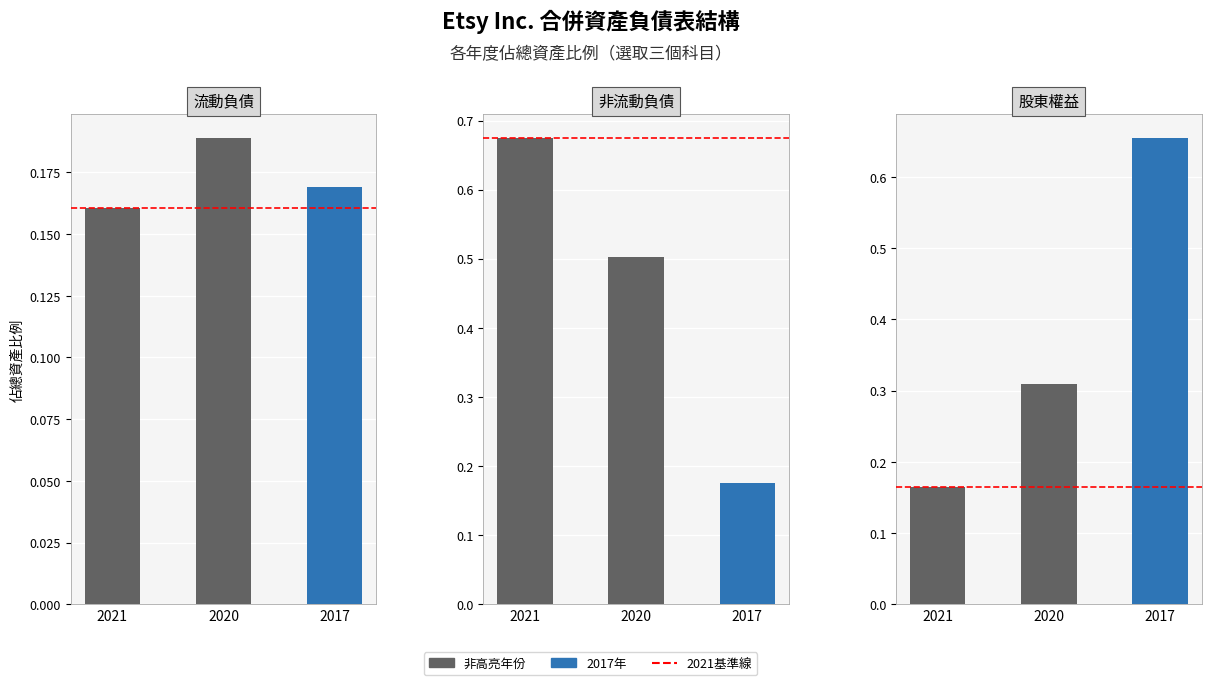

Reading left to right, extract all data points from this chart.

流動負債: 2021=0.2	2020=0.2	2017=0.2
非流動負債: 2021=0.7	2020=0.5	2017=0.2
股東權益: 2021=0.2	2020=0.3	2017=0.7